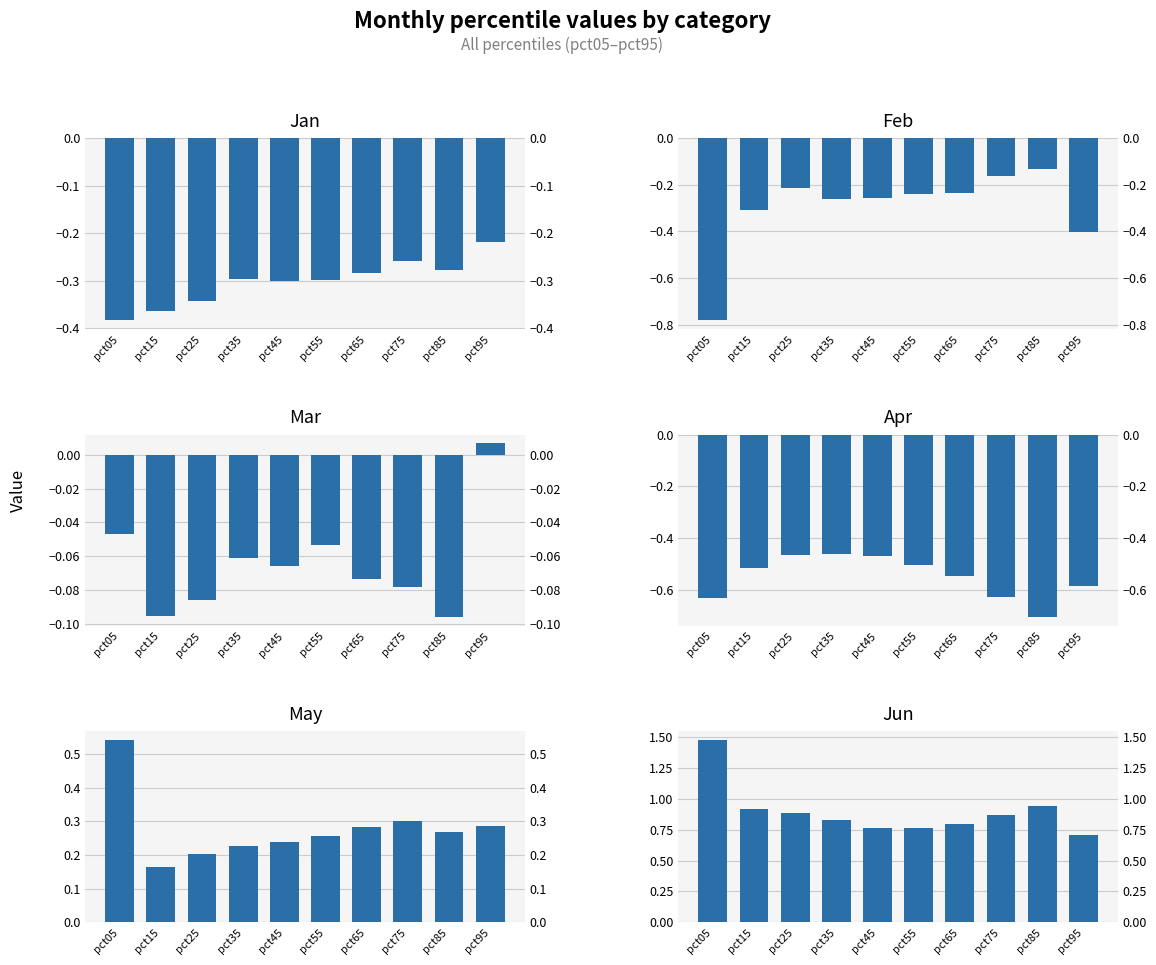

At which label is Feb closest to 0?

pct85